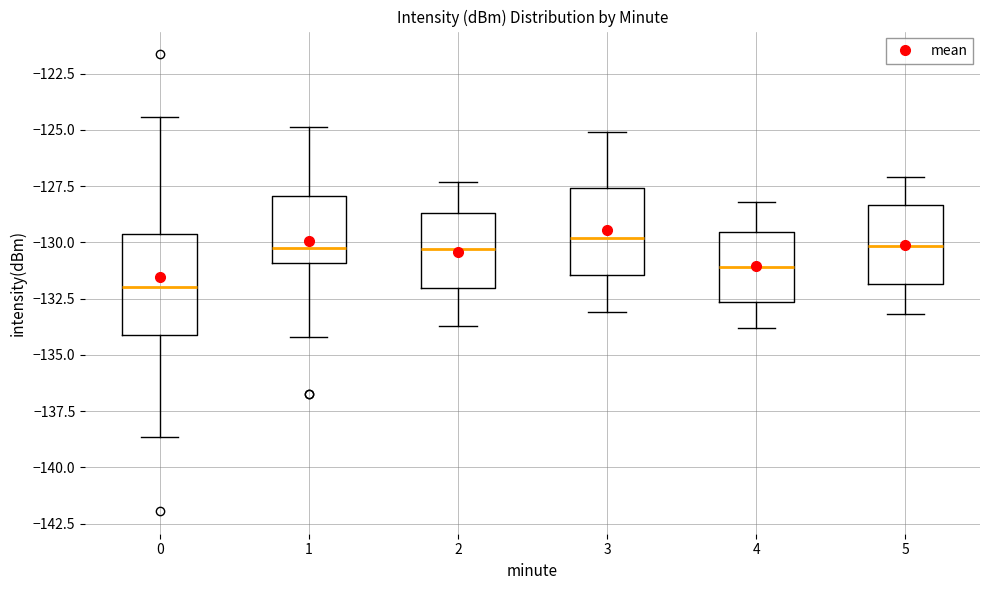

Reading left to right, read every box against the y-axis: the position of its median line, the range the box covers, and the ends of its whiskers. The values are not printed on the chart, so give them approximately, as read against the axis.

0: median -132.0, box -134.0 to -129.5, whiskers -138.5 to -124.5
1: median -130.0, box -131.0 to -128.0, whiskers -134.0 to -125.0
2: median -130.5, box -132.0 to -128.5, whiskers -133.5 to -127.5
3: median -130.0, box -131.5 to -127.5, whiskers -133.0 to -125.0
4: median -131.0, box -132.5 to -129.5, whiskers -134.0 to -128.0
5: median -130.0, box -132.0 to -128.5, whiskers -133.0 to -127.0